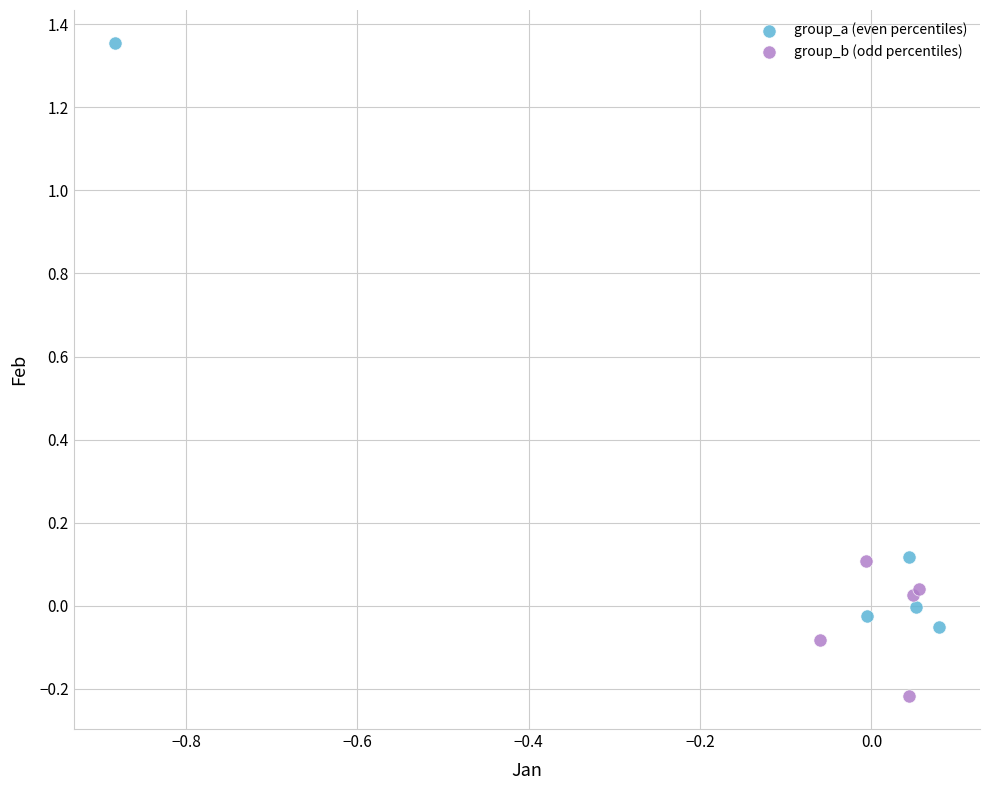

Which series contains the highest Y value?

group_a (even percentiles)